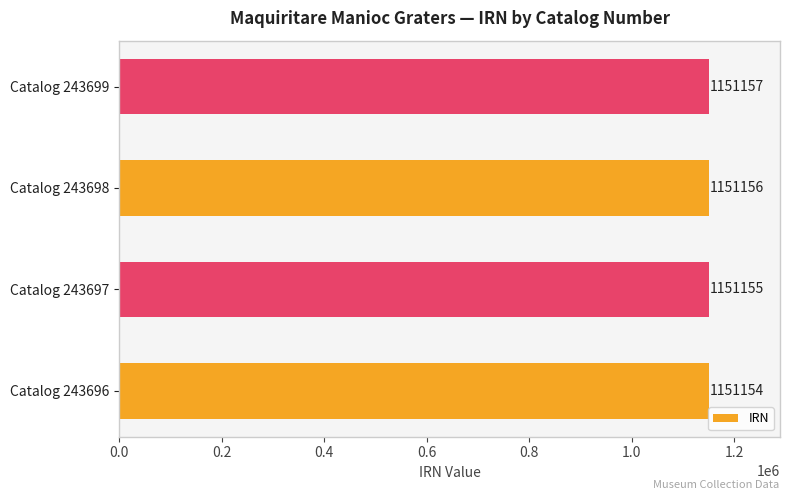

Count the number of categories in the chart.

4